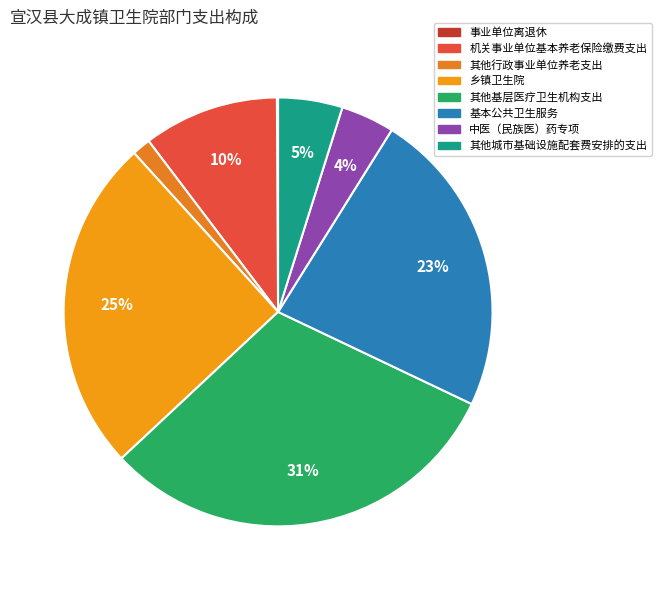

What percentage is the 基本公共卫生服务 slice, to the nearest percent?

23%